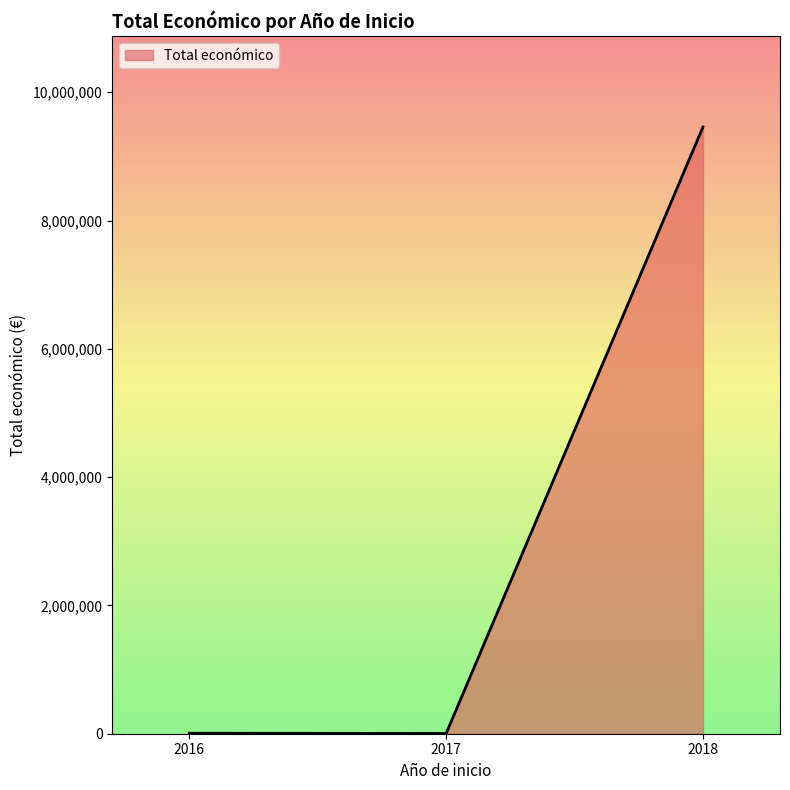

What is the greatest value displayed?

9457424